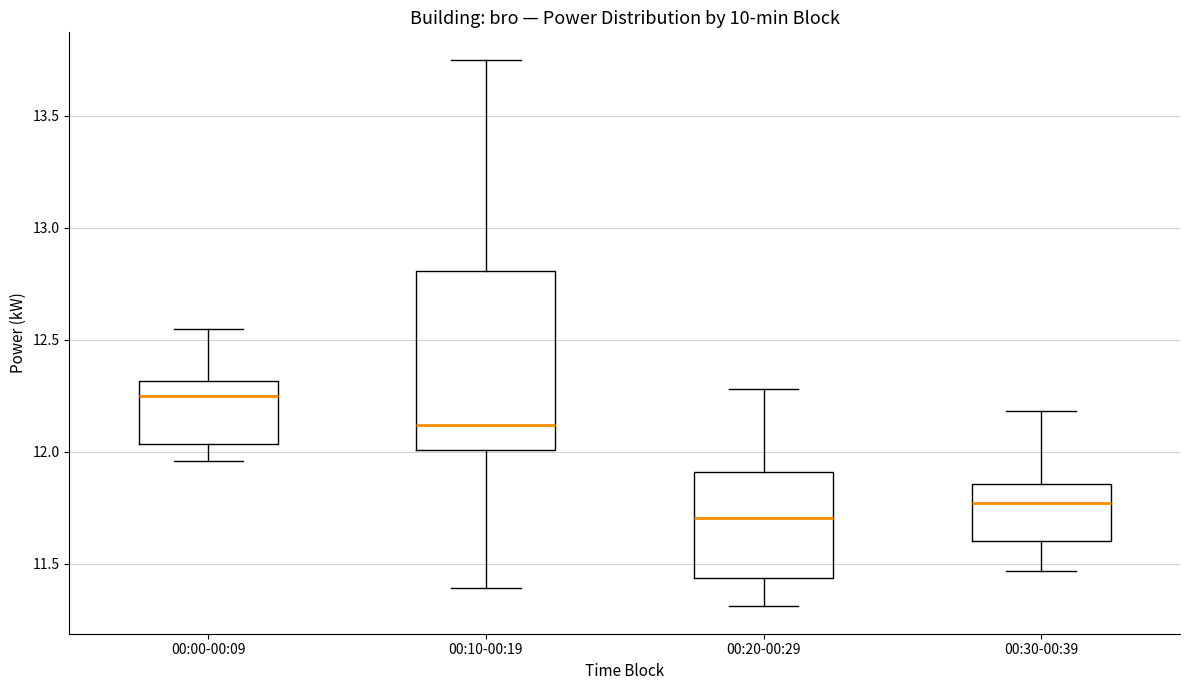

Reading left to right, transcribe this box plot: for each box, give where its median line is, the range the box spans, and where its two whiskers end, as read against the y-axis. The values are not printed on the chart, so give them approximately, as read against the axis.

00:00-00:09: median 12.25, box 12.05 to 12.30, whiskers 11.95 to 12.55
00:10-00:19: median 12.10, box 12.00 to 12.80, whiskers 11.40 to 13.75
00:20-00:29: median 11.70, box 11.45 to 11.90, whiskers 11.30 to 12.30
00:30-00:39: median 11.75, box 11.60 to 11.85, whiskers 11.45 to 12.20